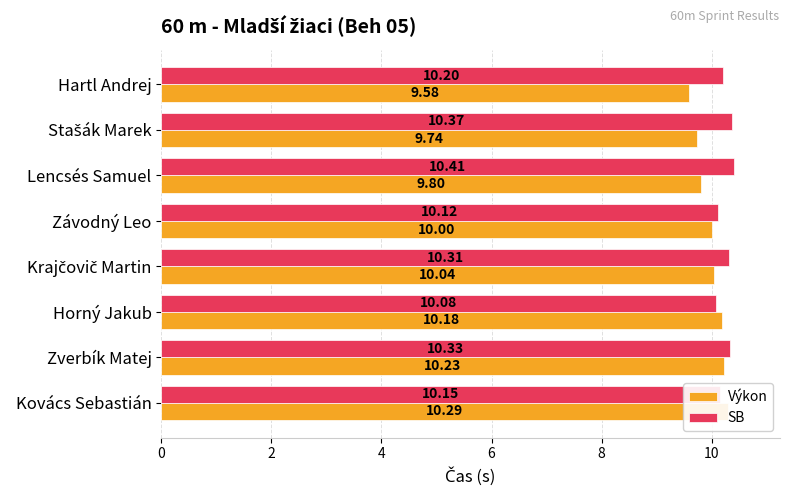

What are all the series names shown in the legend?

Výkon, SB